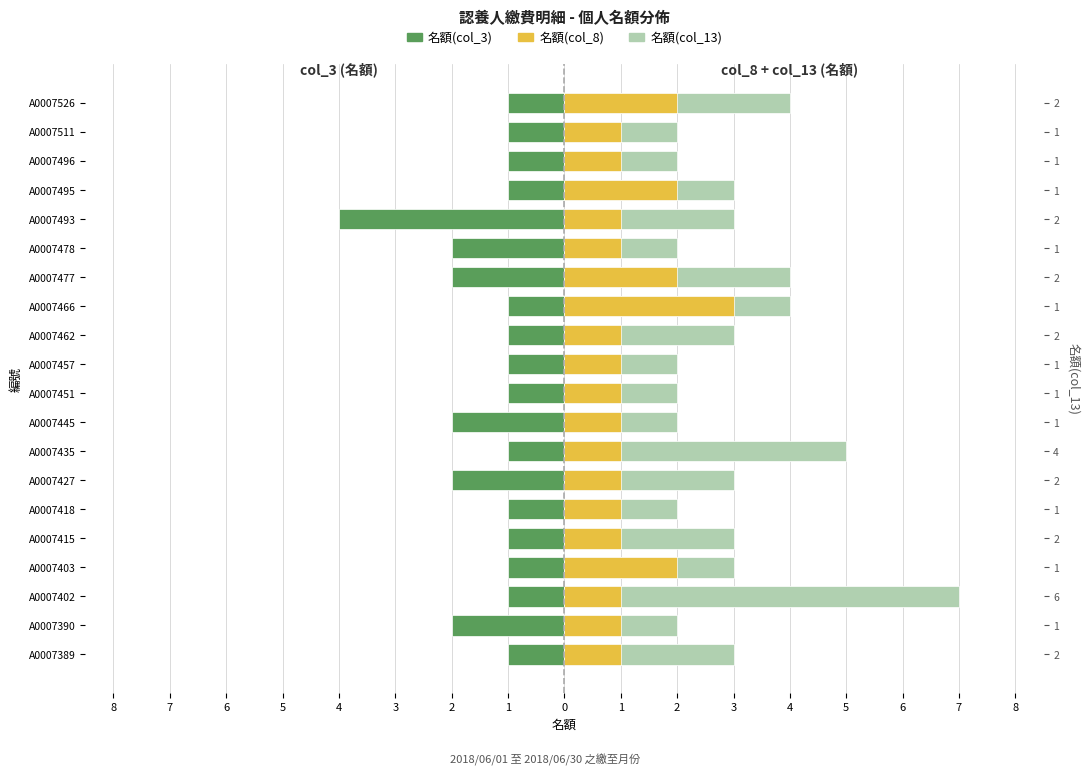

Which series has the widest spread of values?

名額(col_13)